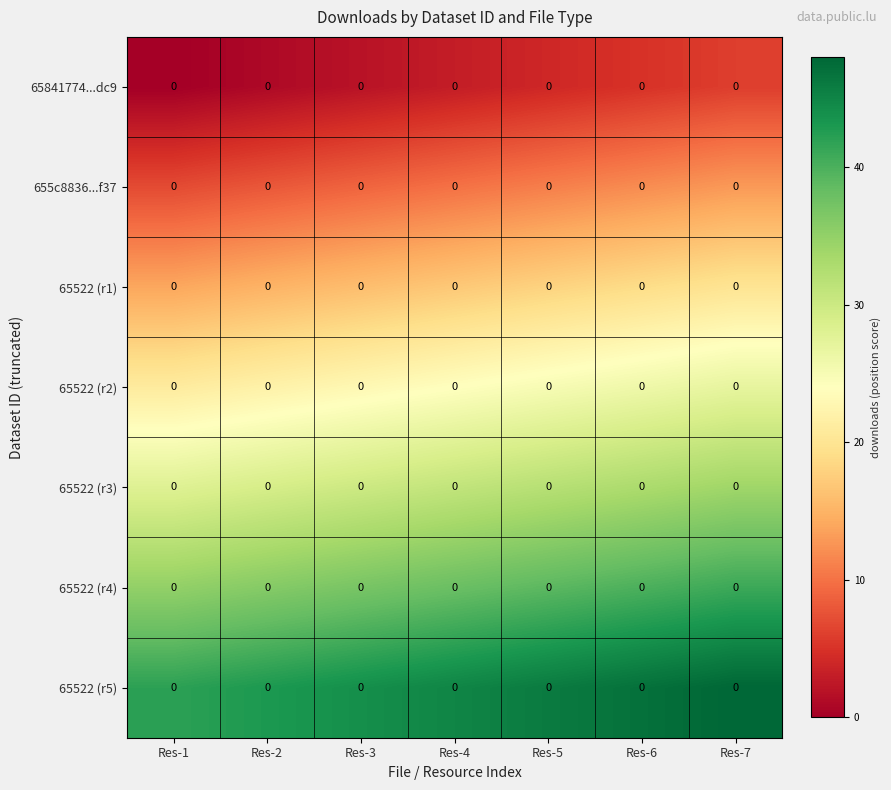

True or false: 655c8836...f37 has a value of 14 at Res-2.

False